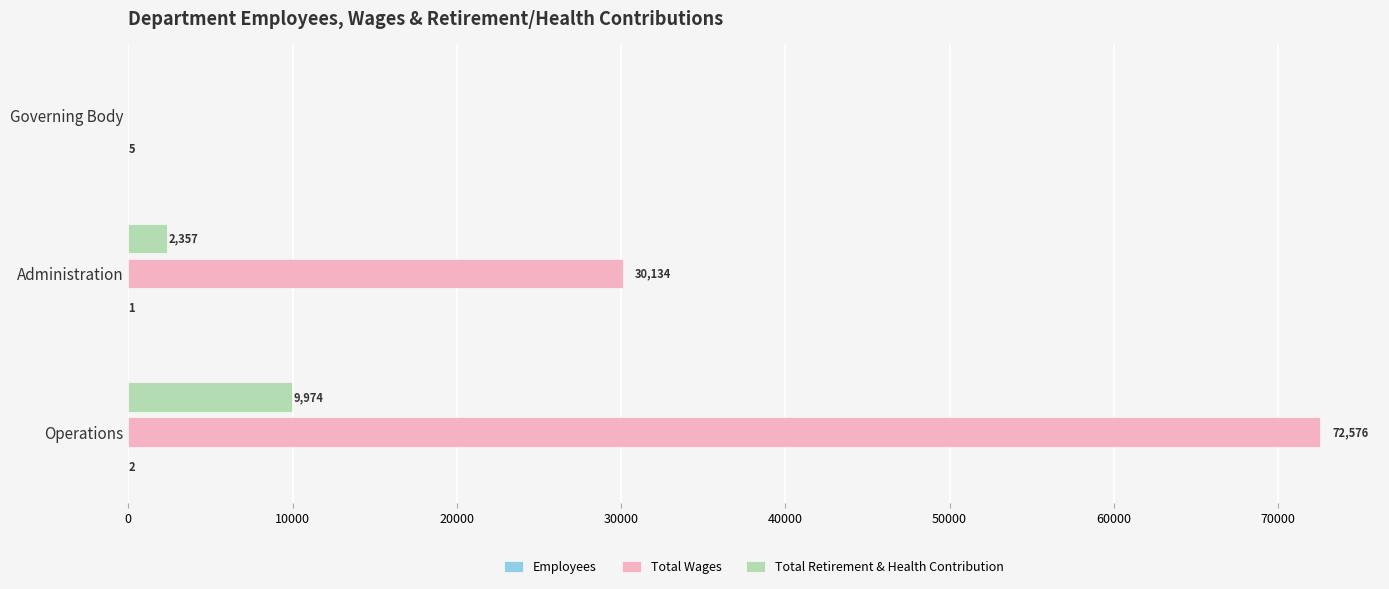

The value of Total Retirement & Health Contribution at Administration is 2357. True or false?

True